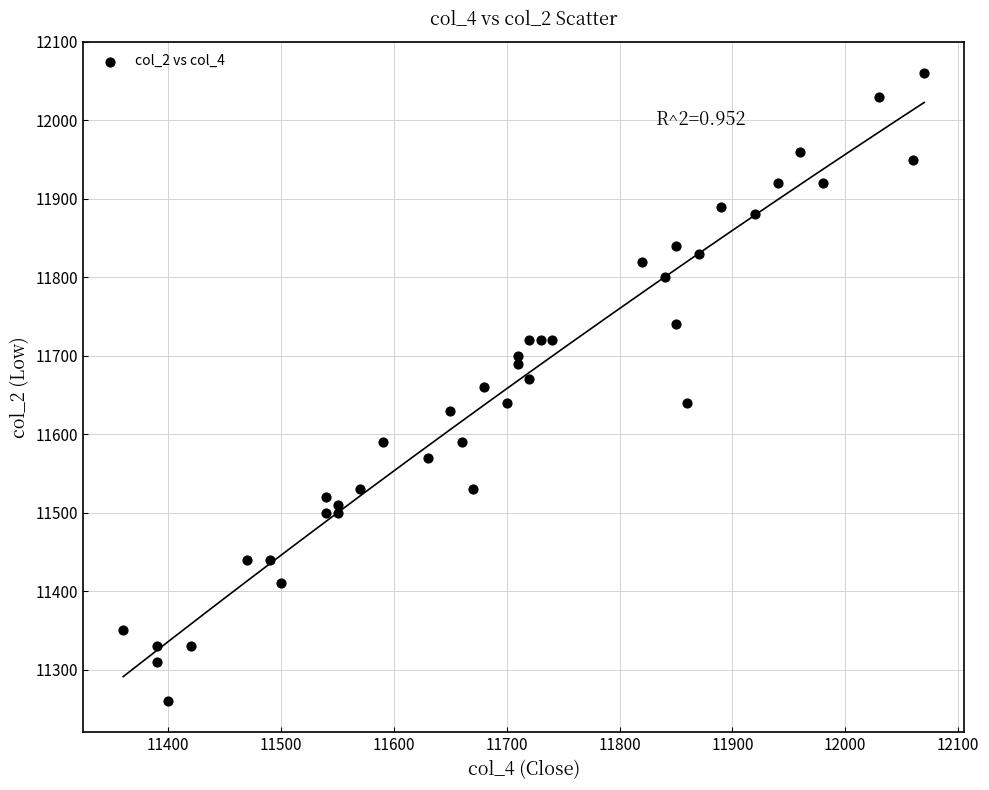

What is the range of Y values (max minus min)?

800